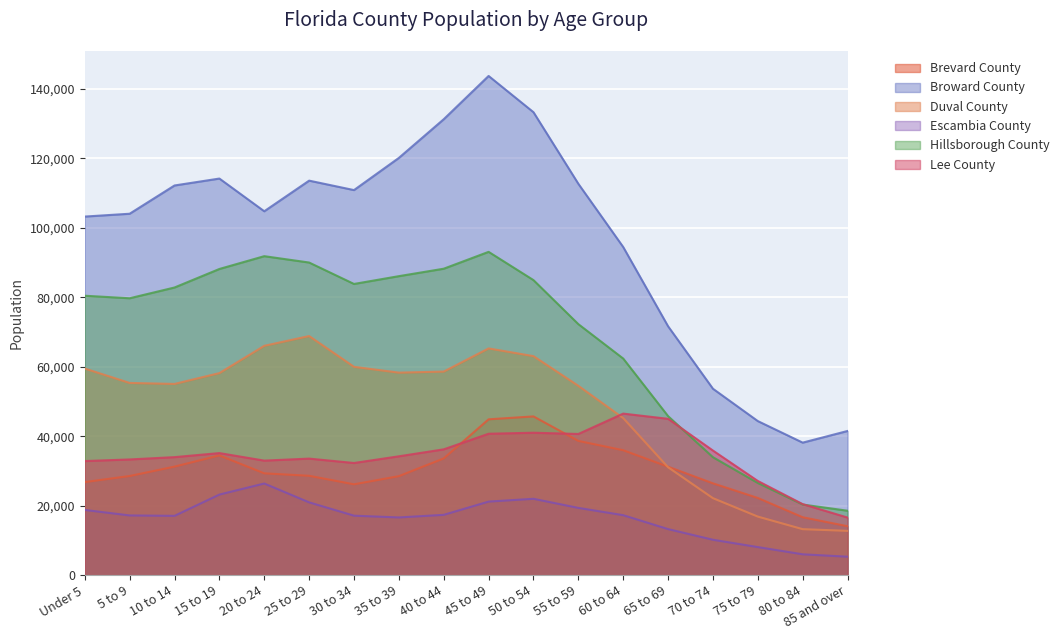

What position from the left is 35 to 39?

8